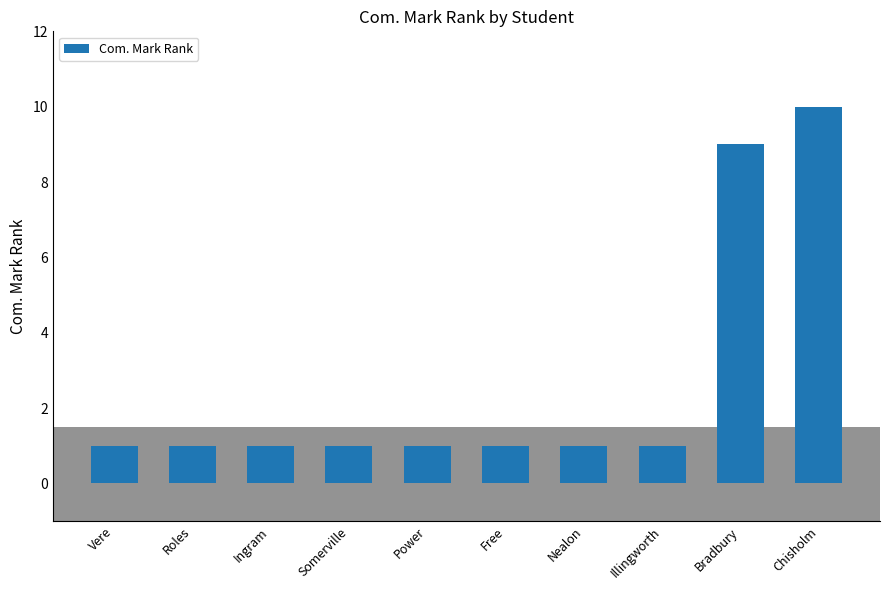

True or false: the data shows 0 at Free.

False